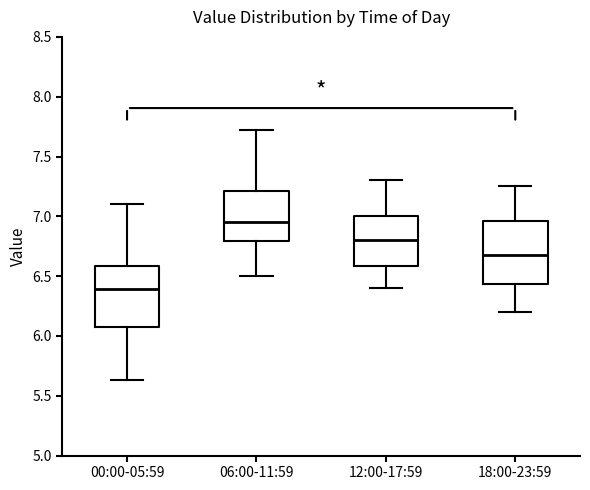

Reading left to right, transcribe this box plot: for each box, give where its median line is, the range the box spans, and where its two whiskers end, as read against the y-axis. The values are not printed on the chart, so give them approximately, as read against the axis.

00:00-05:59: median 6.40, box 6.10 to 6.60, whiskers 5.65 to 7.10
06:00-11:59: median 6.95, box 6.80 to 7.20, whiskers 6.50 to 7.70
12:00-17:59: median 6.80, box 6.60 to 7.00, whiskers 6.40 to 7.30
18:00-23:59: median 6.70, box 6.45 to 6.95, whiskers 6.20 to 7.25